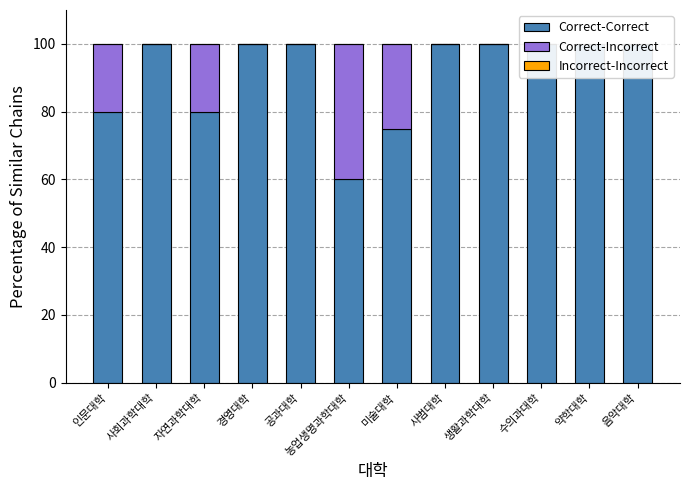

What is the greatest value displayed?

100